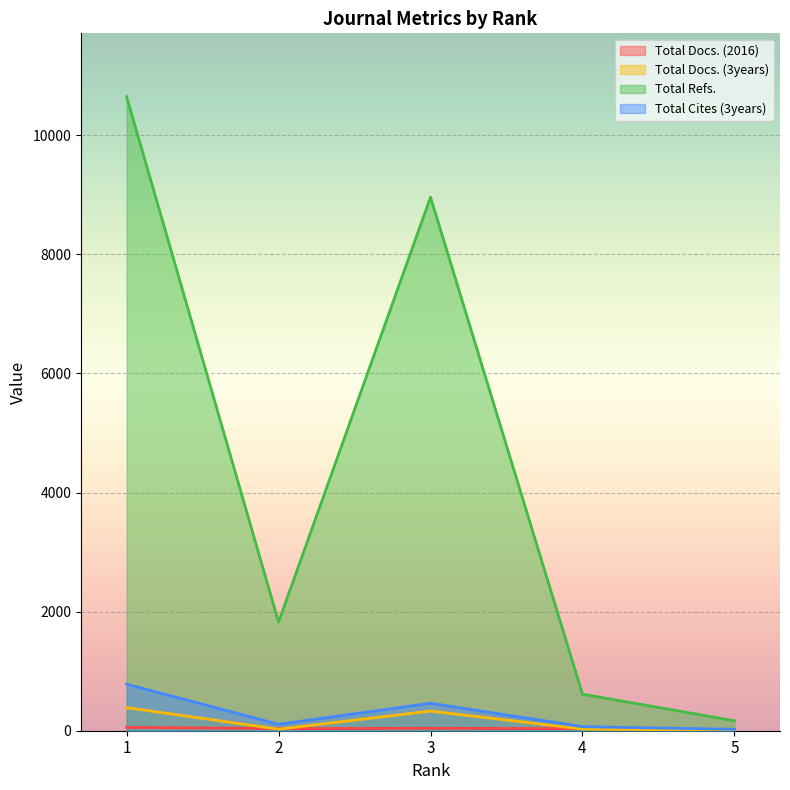

What is the average value of the Total Docs. (2016) series?

37